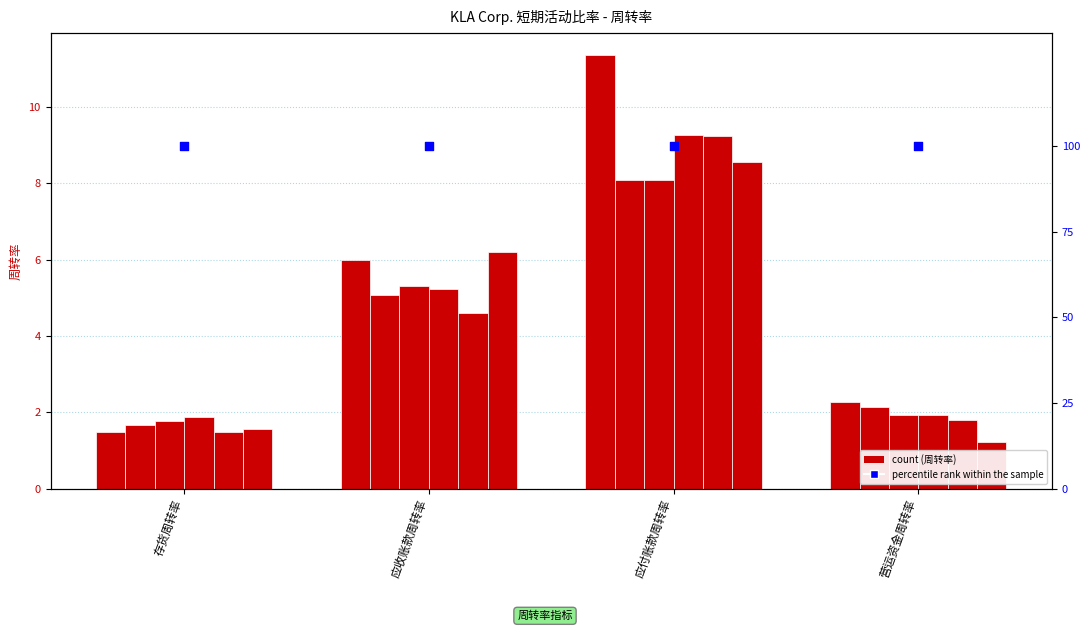

What is the total value across all series at 应付账款周转率?

54.6